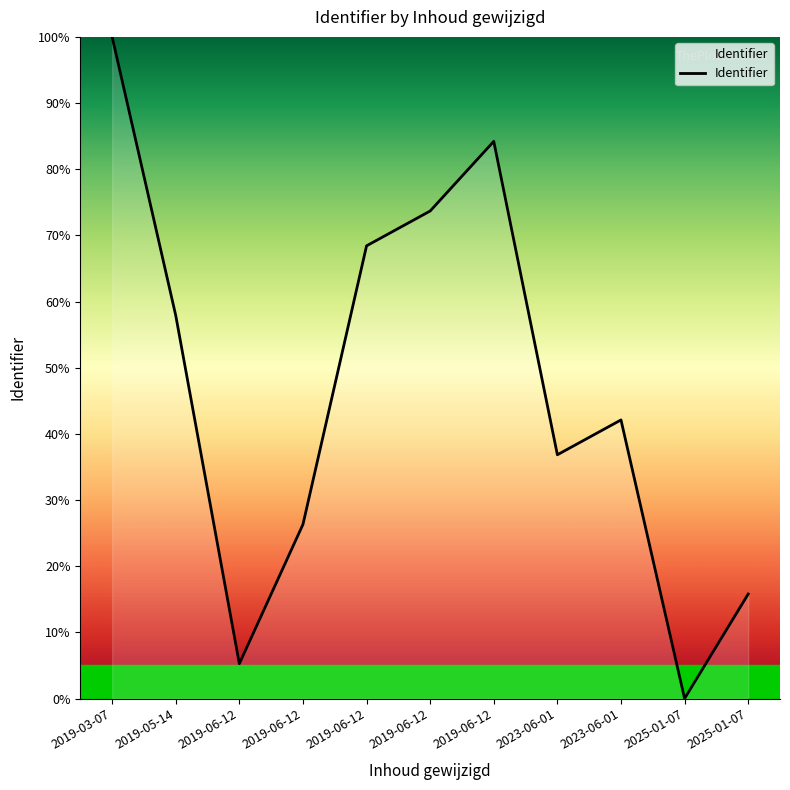

Reading right to left, list all the values displayed in this chart.

2025-01-07=15.8	2025-01-07=0.0	2023-06-01=42.1	2023-06-01=36.8	2019-06-12=84.2	2019-06-12=73.7	2019-06-12=68.4	2019-06-12=26.3	2019-06-12=5.3	2019-05-14=57.9	2019-03-07=100.0